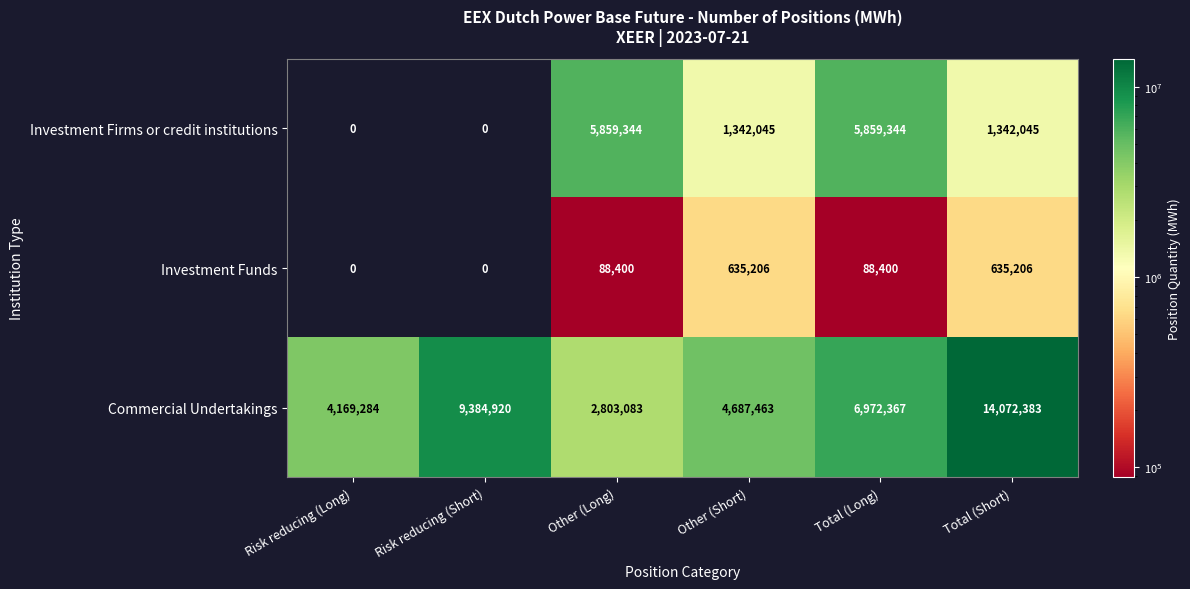

How many Investment Firms or credit institutions values are between 0 and 5859344?

6